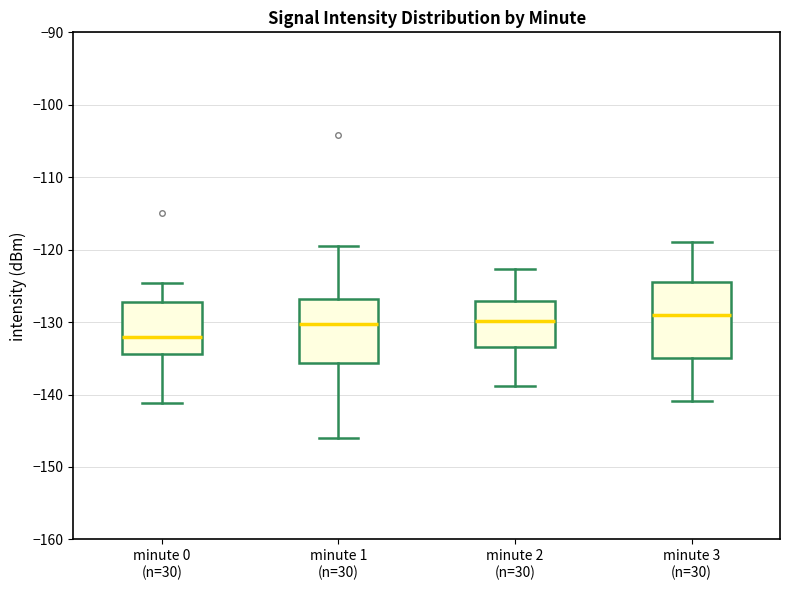

Reading left to right, read every box against the y-axis: the position of its median line, the range the box covers, and the ends of its whiskers. The values are not printed on the chart, so give them approximately, as read against the axis.

minute 0 (n=30): median -132, box -134 to -127, whiskers -141 to -125
minute 1 (n=30): median -130, box -136 to -127, whiskers -146 to -119
minute 2 (n=30): median -130, box -133 to -127, whiskers -139 to -123
minute 3 (n=30): median -129, box -135 to -124, whiskers -141 to -119